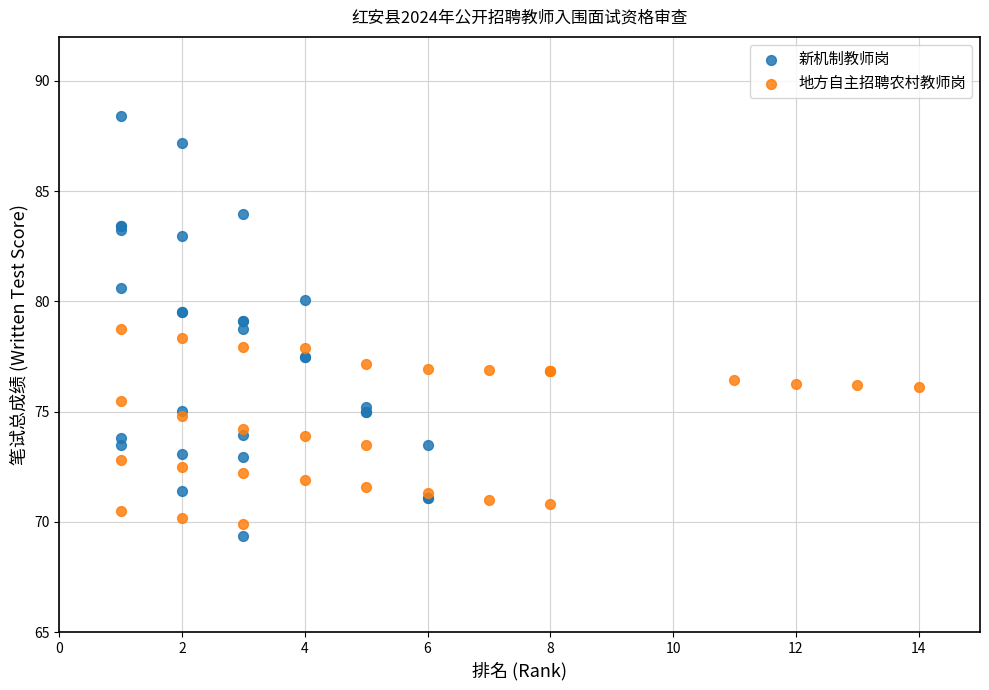

Which series has the largest Y range (max minus min)?

新机制教师岗